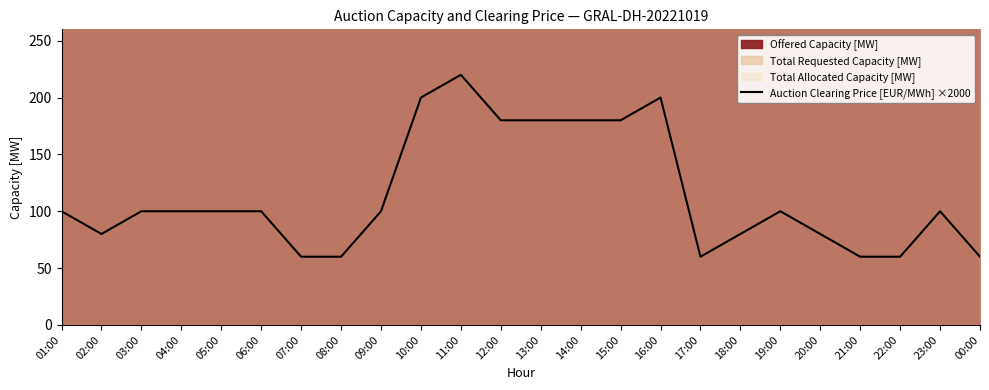

At which category does the data reach its first local peak?

11:00